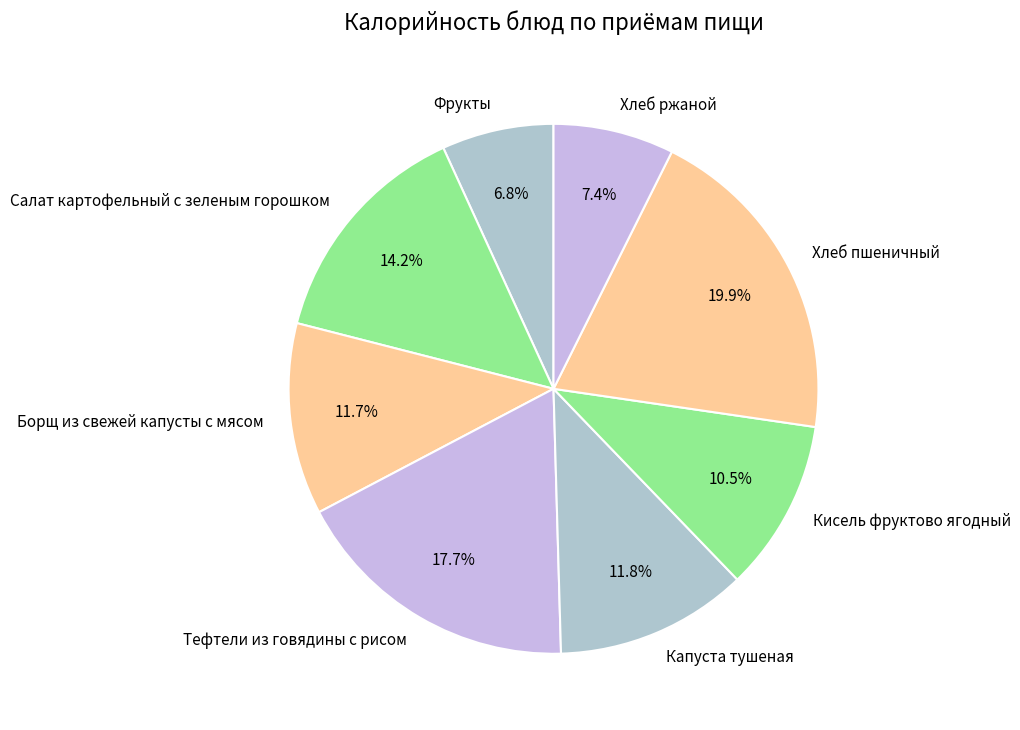

To the nearest percent, what portion does Капуста тушеная represent?

12%